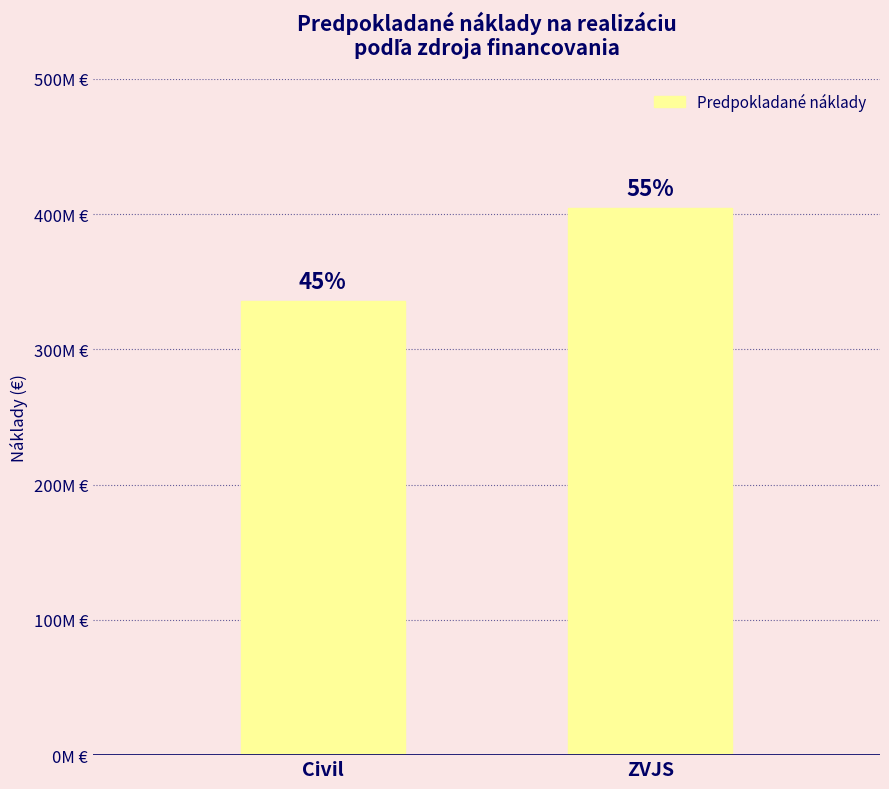

Reading left to right, transcribe all the data shown in this chart.

335809241.3	404774989.8